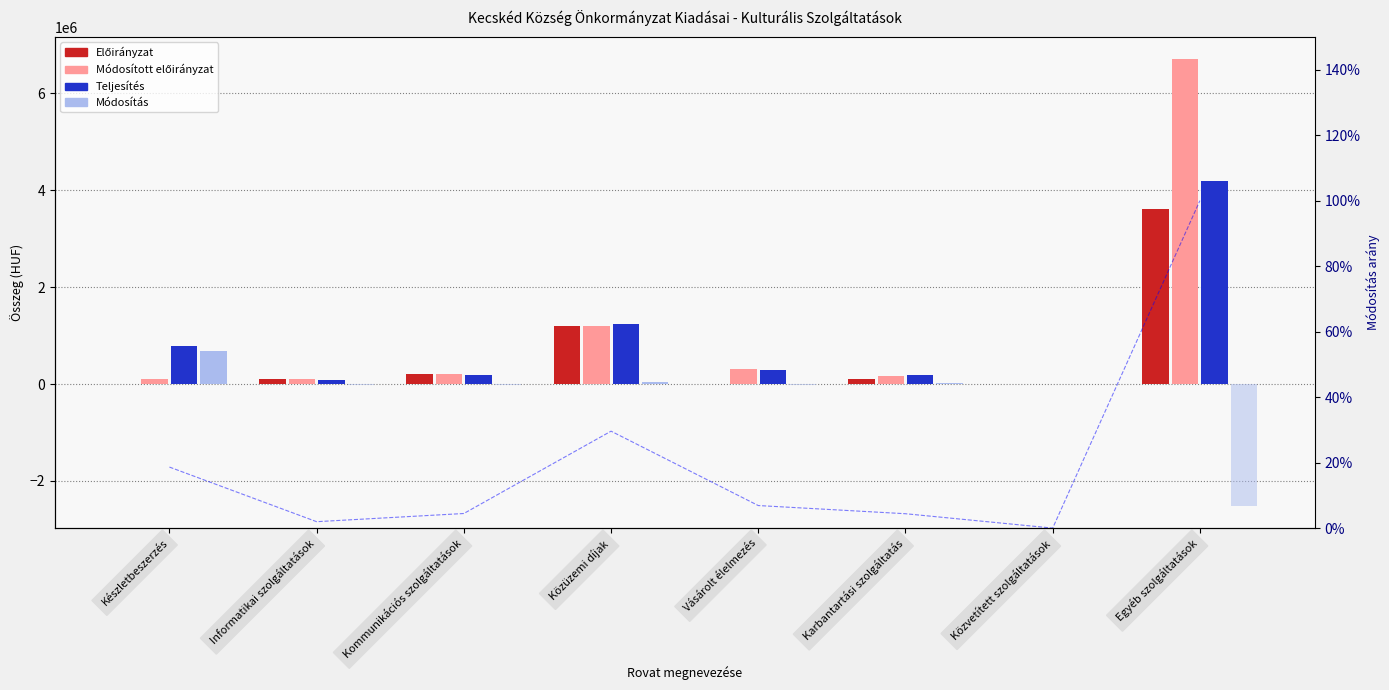

What is the sum of the Teljesítés % values at Vásárolt élelmezés and Karbantartási szolgáltatás?

11.3